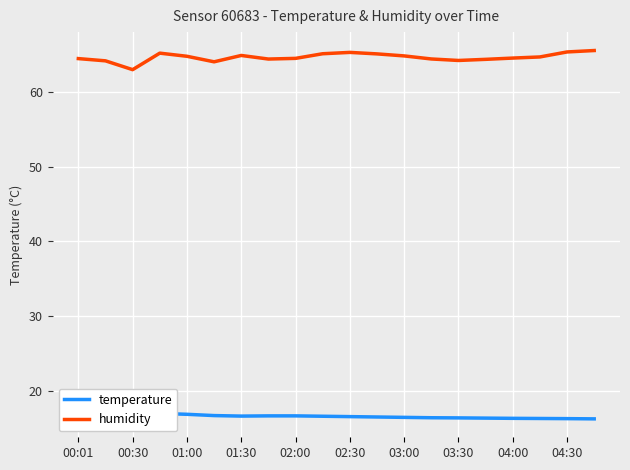

How many data points in humidity are above 64?

19